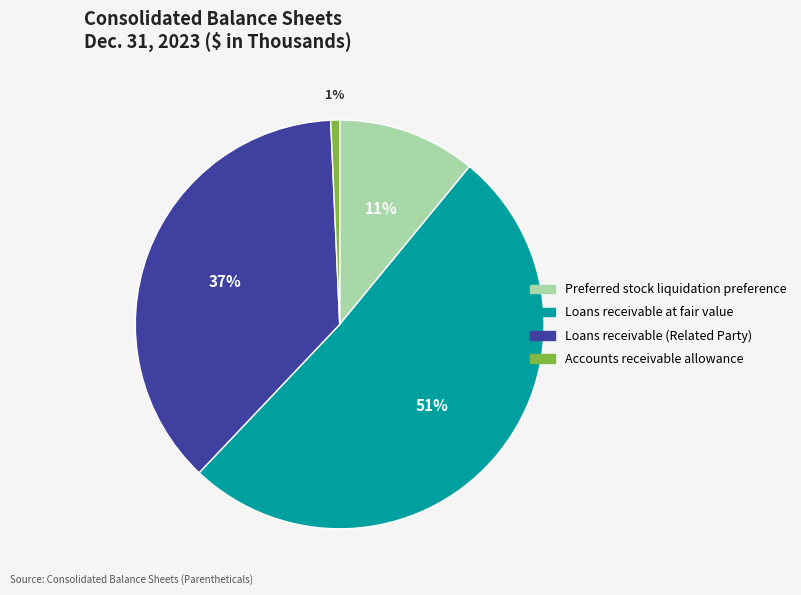

Count the number of slices in the pie.

4